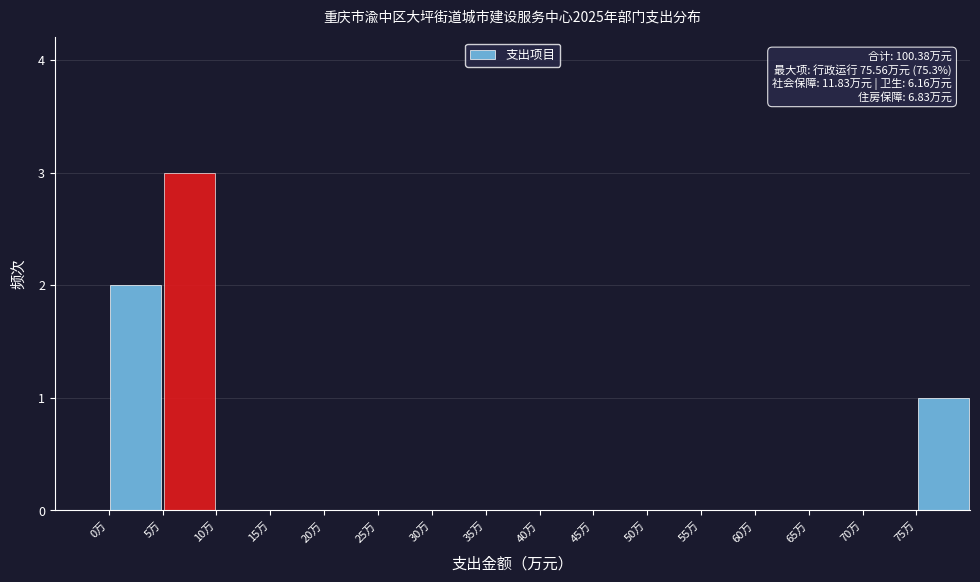

Which range on the x-axis has the tallest bar?

5 to 10